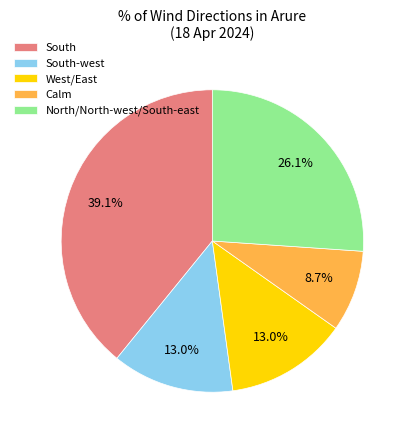

What percentage do Calm and West/East together represent?

21.7%